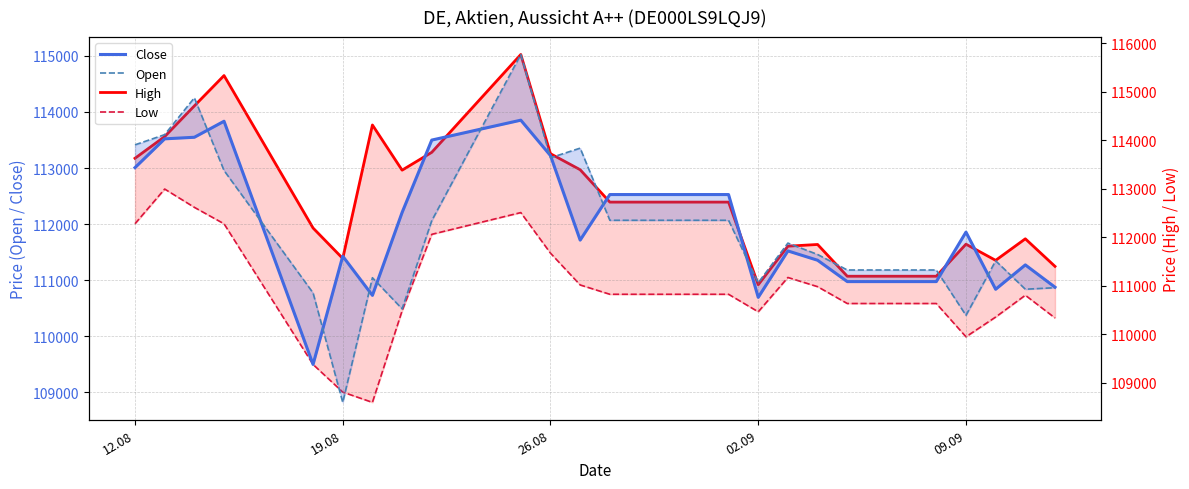

Is this an area chart (filled region under the line)?

No